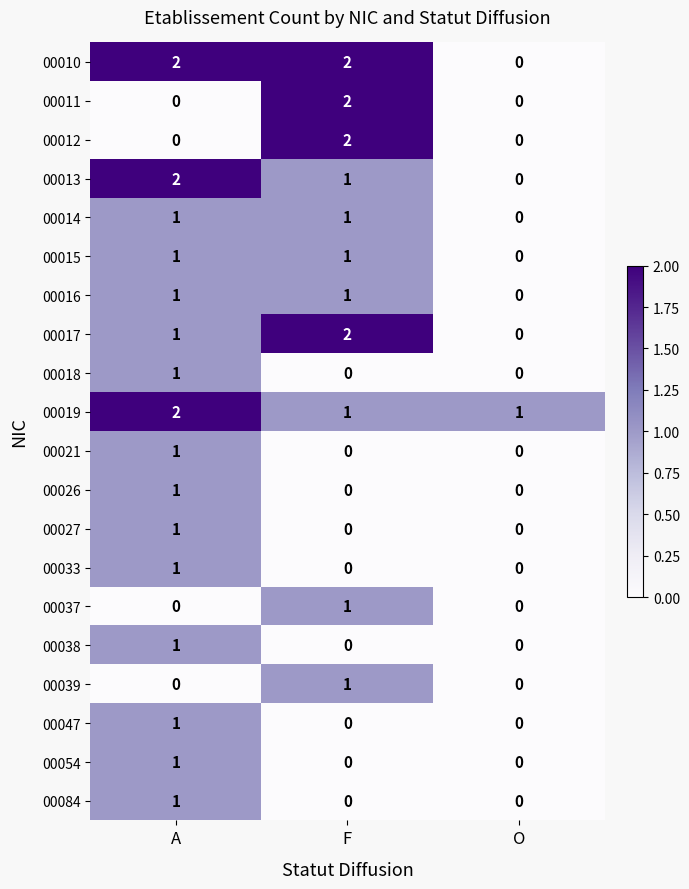

The value of 00027 at A is 0. True or false?

False